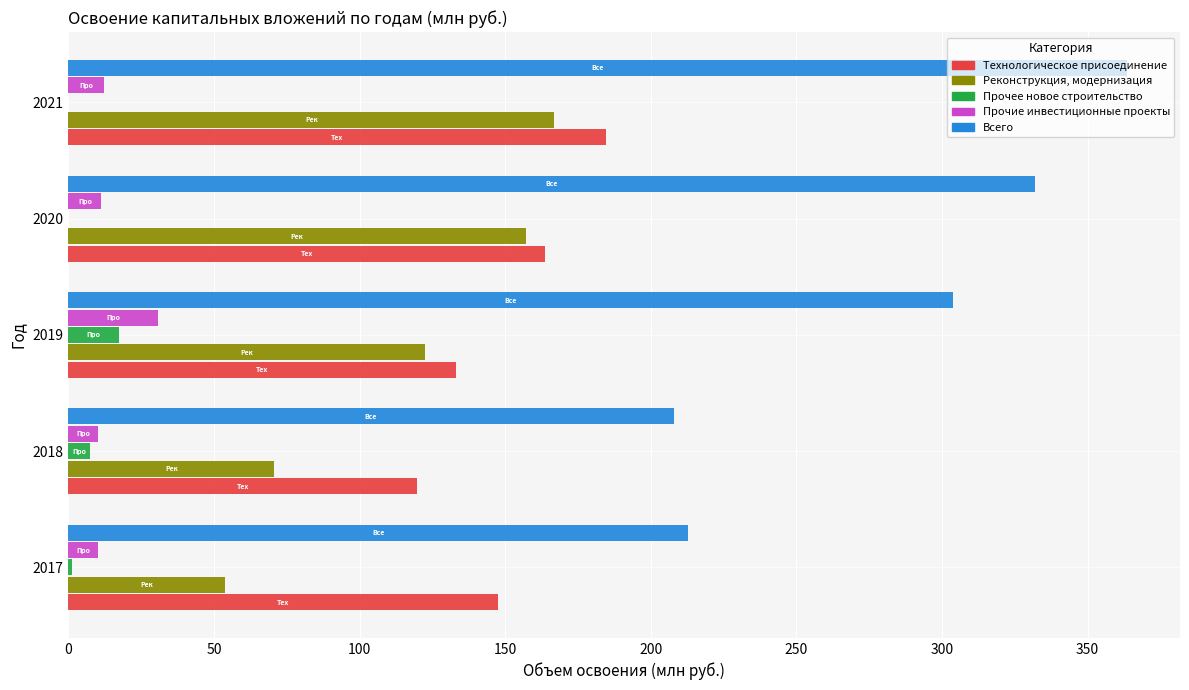

True or false: Реконструкция, модернизация has a value of 48.5 at 2021.

False